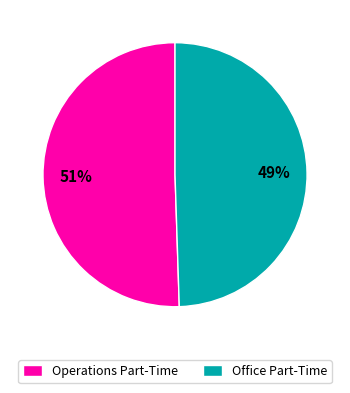

What is the smallest slice in the pie chart?

Office Part-Time